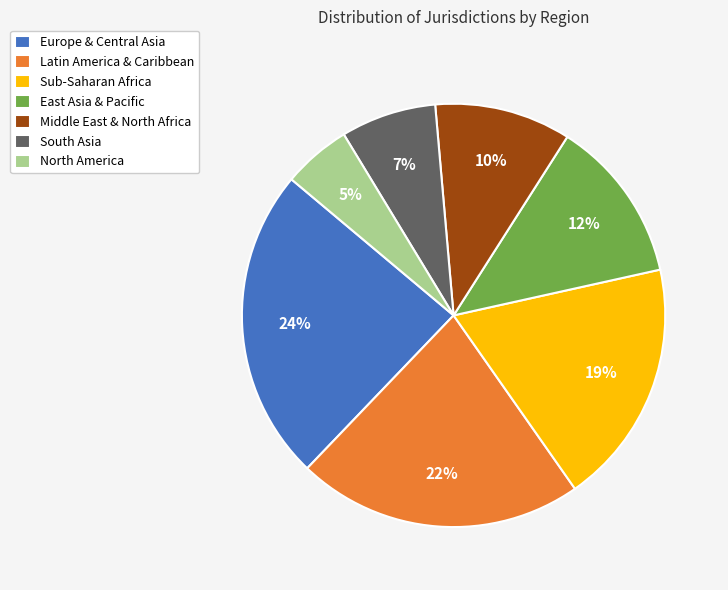

Is there any slice that represents more than half of the pie?

No